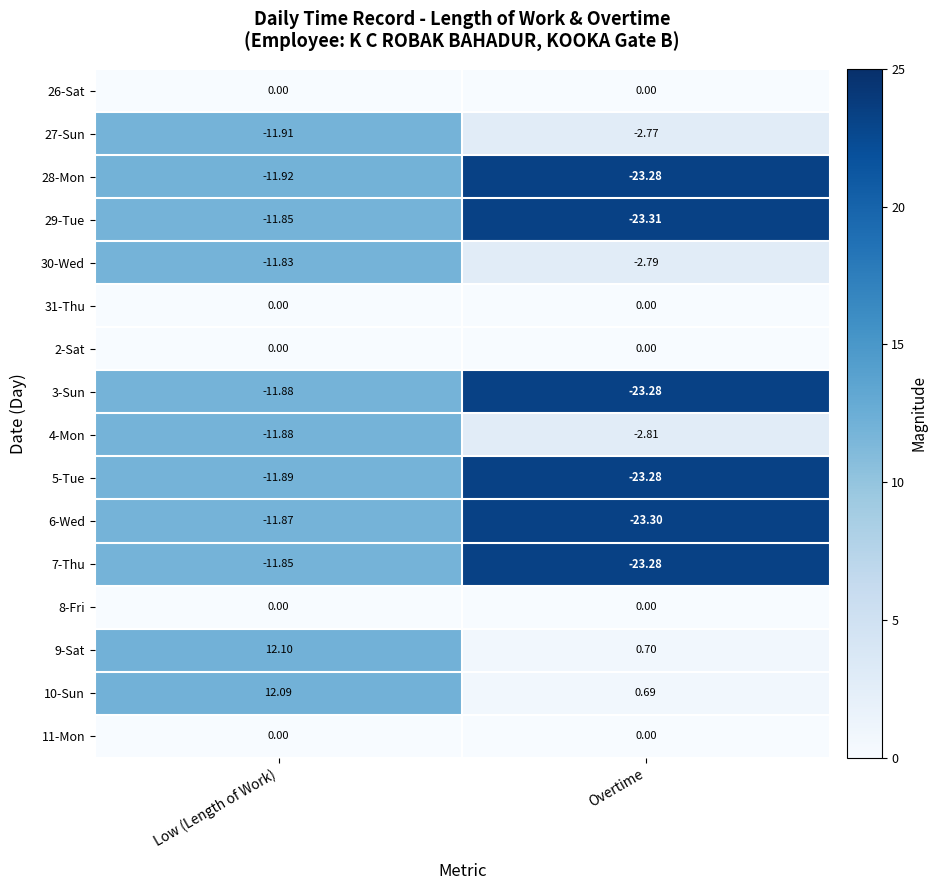

Which series has the widest spread of values?

29-Tue